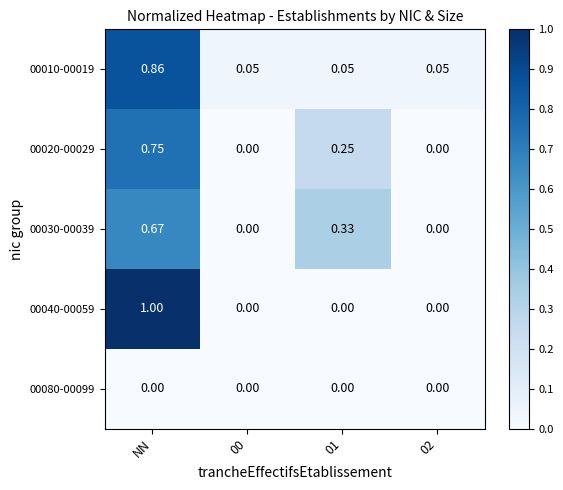

What is the total value across all series at NN?

3.3